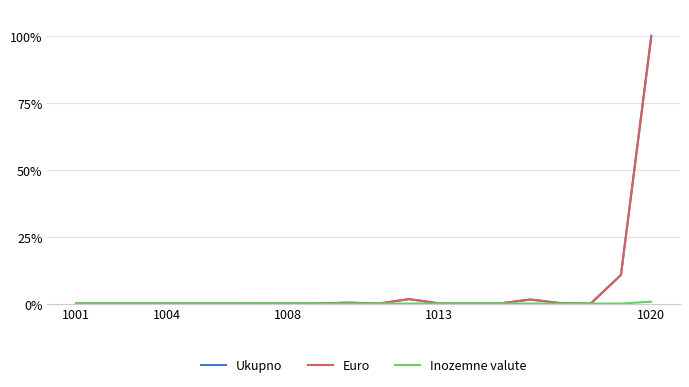

What is the greatest value displayed?

100.0